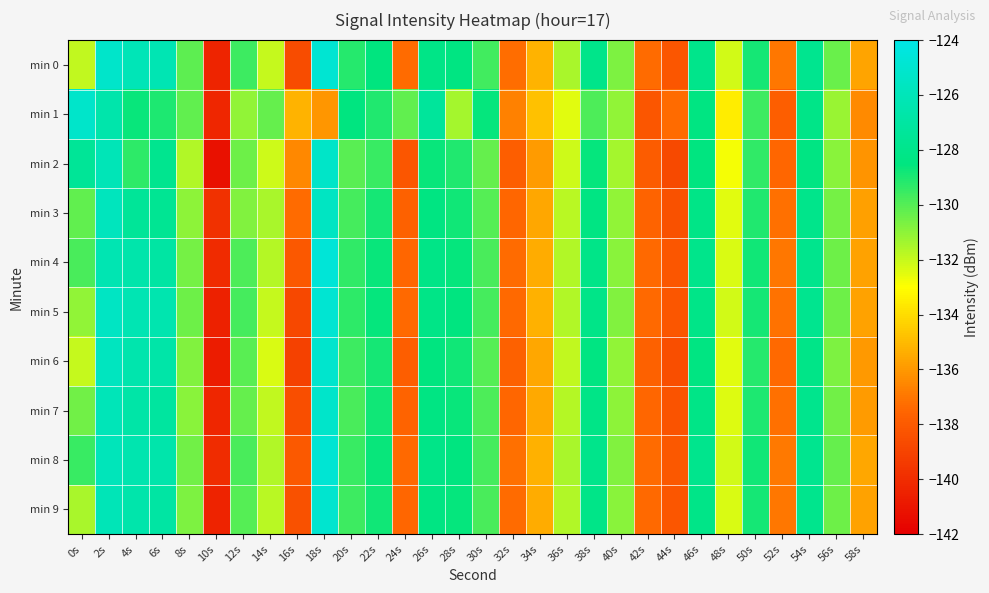

What is the total value across all series at 28s?

-1289.4